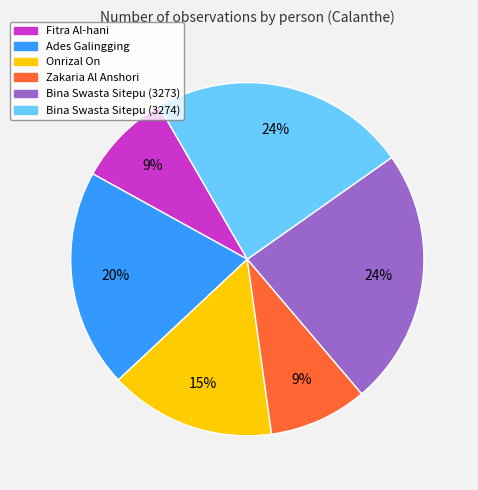

True or false: Zakaria Al Anshori accounts for 9% of the total.

True